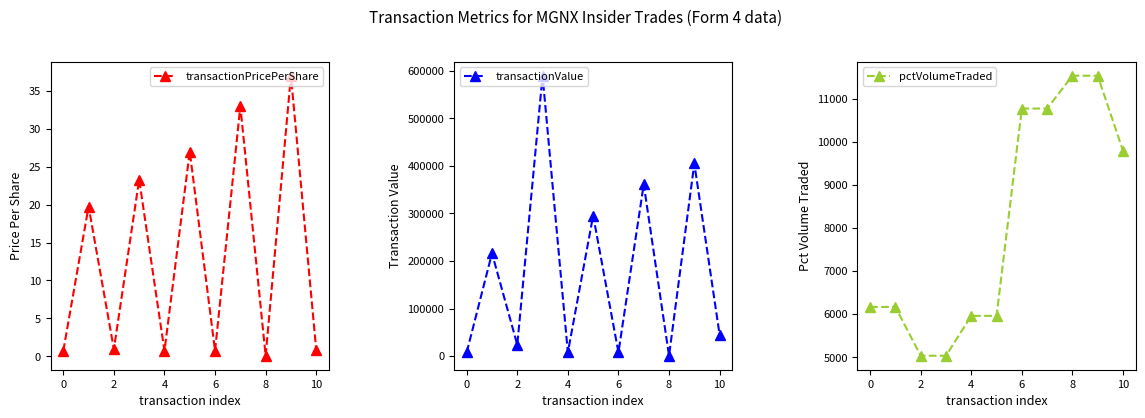

Reading right to left, list all the values displayed in this chart.

transactionPricePerShare: 0.9	37.0	0.1	33.0	0.7	27.0	0.7	23.3	0.9	19.8	0.7
transactionValue: 44825.0	405002.0	777.0	361218.0	7772.0	295542.0	7772.0	589478.0	23783.0	216184.0	7772.0
pctVolumeTraded: 9791.0	11532.0	11532.0	10771.0	10771.0	5960.0	5960.0	5035.0	5035.0	6167.0	6167.0